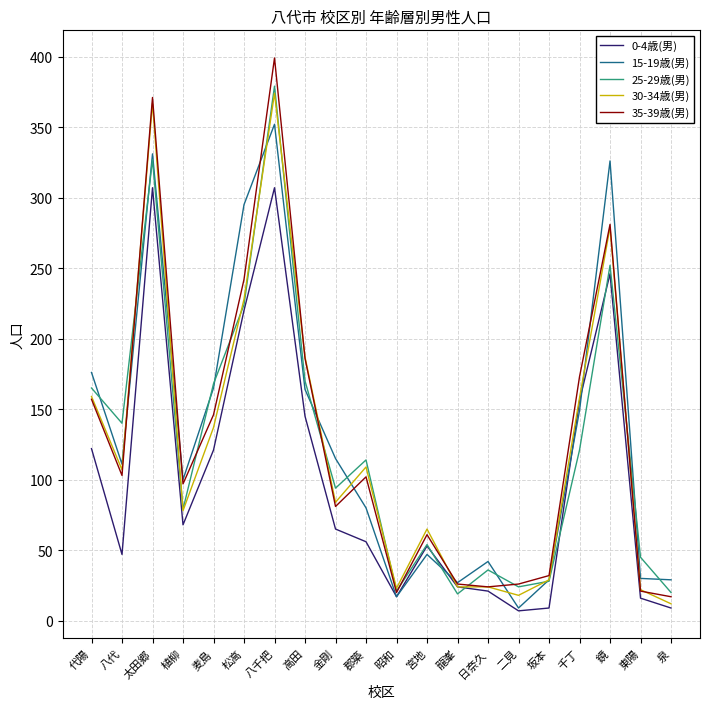

Is this an area chart (filled region under the line)?

No